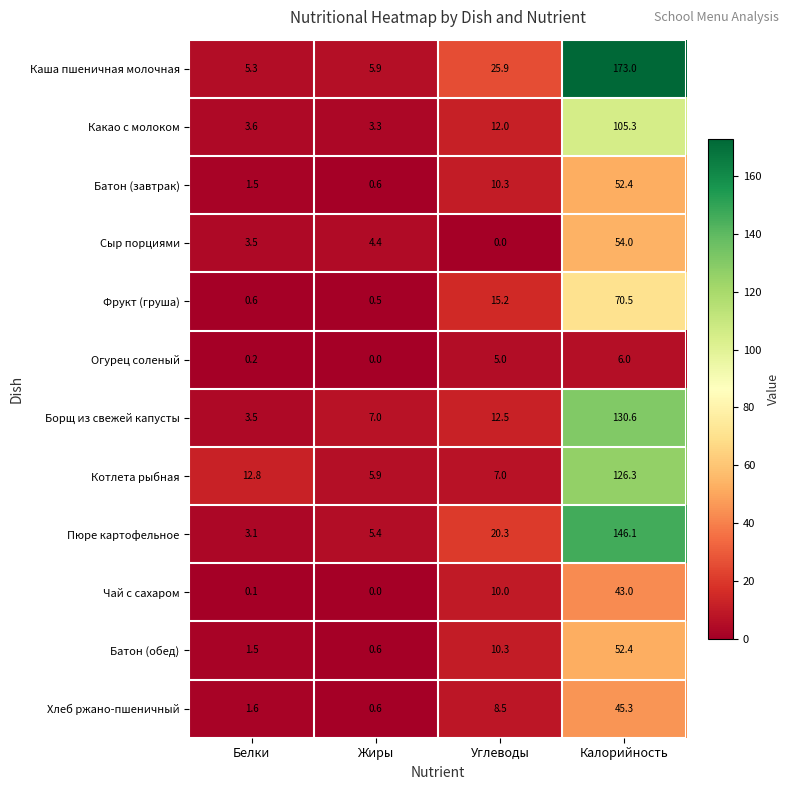

At which label is Какао с молоком closest to 54?

Углеводы